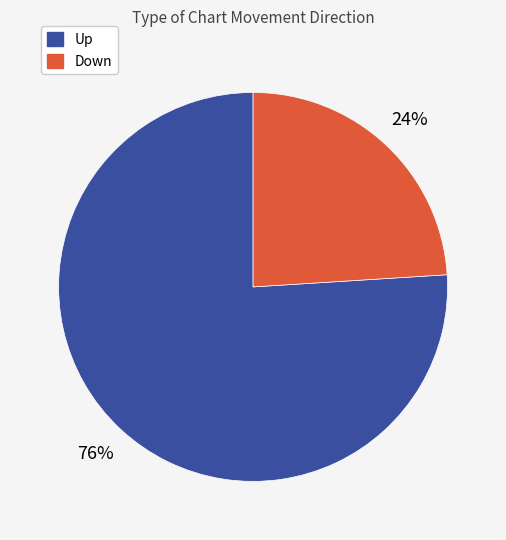

Is there a majority slice in this chart?

Yes